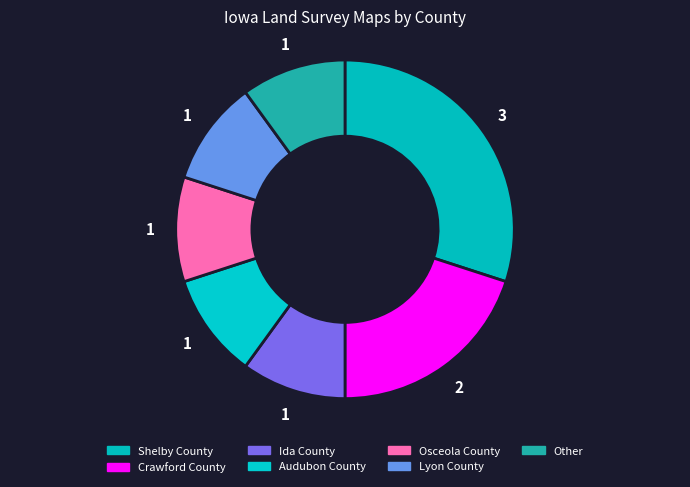

How many slices are in this pie chart?

7